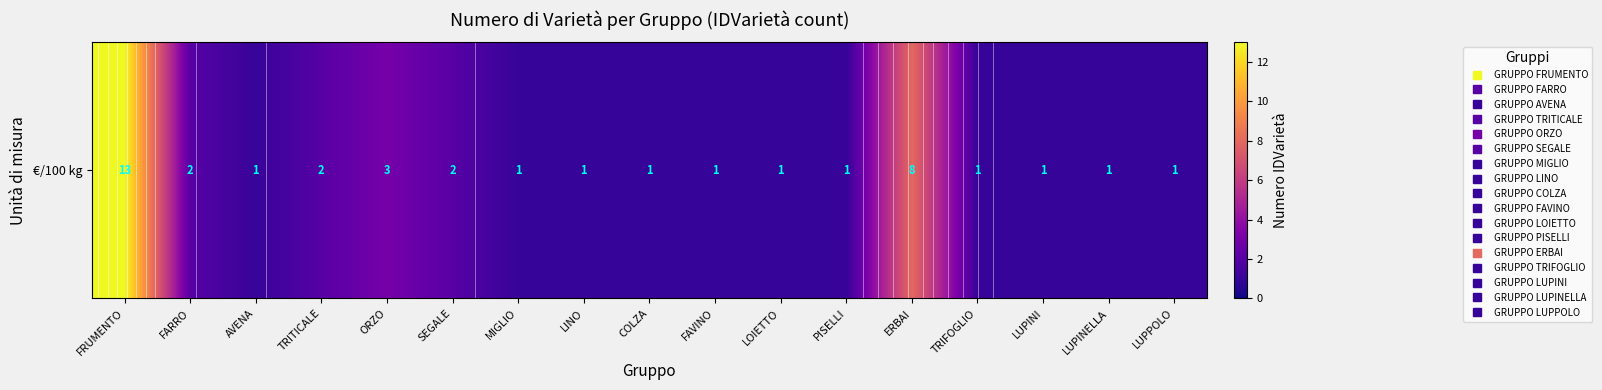

Which label corresponds to the largest value in the chart?

FRUMENTO